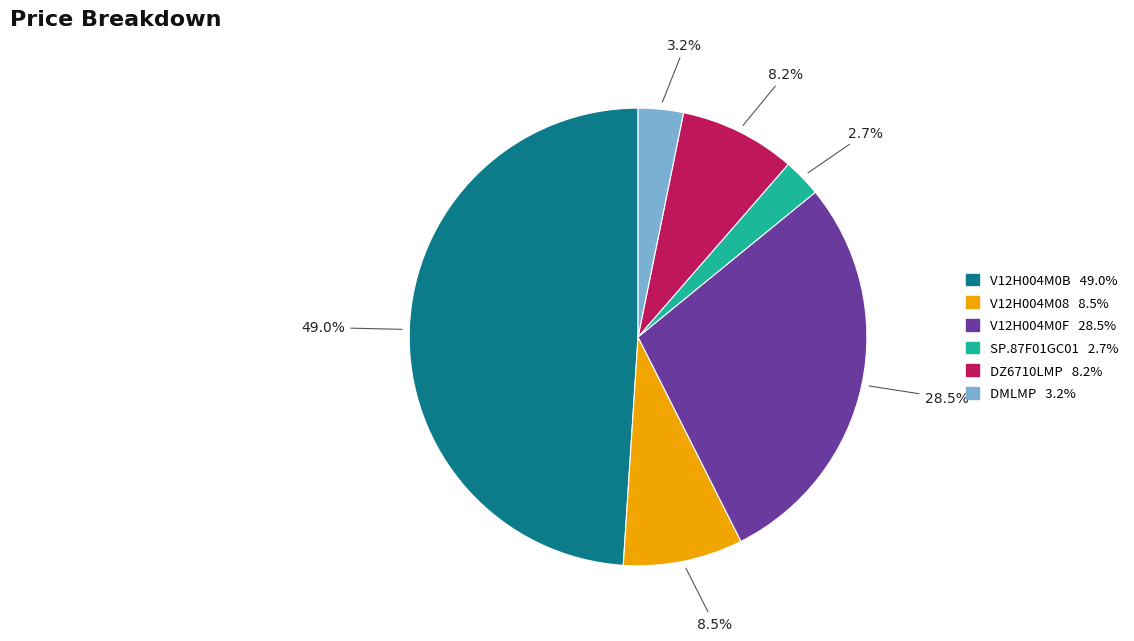

True or false: V12H004M08 accounts for 1% of the total.

False